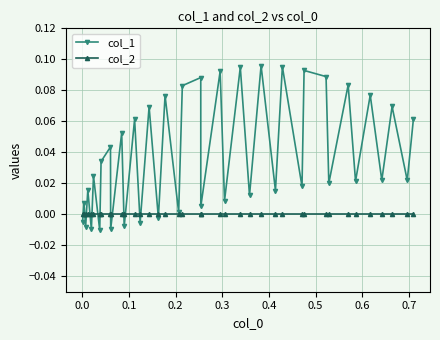

In col_1, how many points are lower than both neighbors (excluding endpoints)?

17